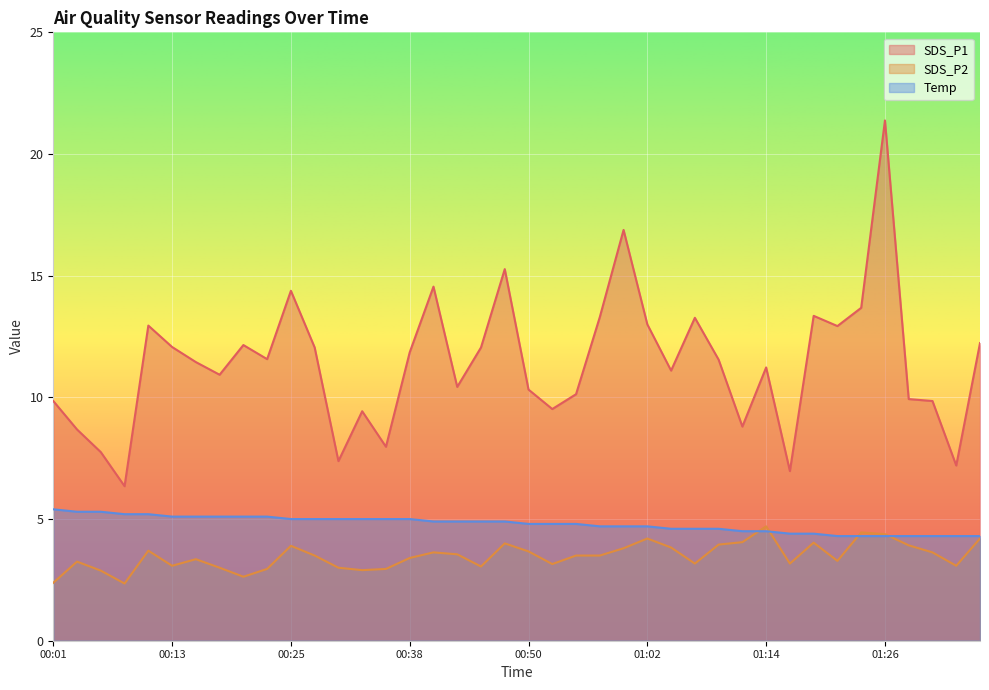

What is the sum of the SDS_P2 values at 00:40 and 00:13?

6.7